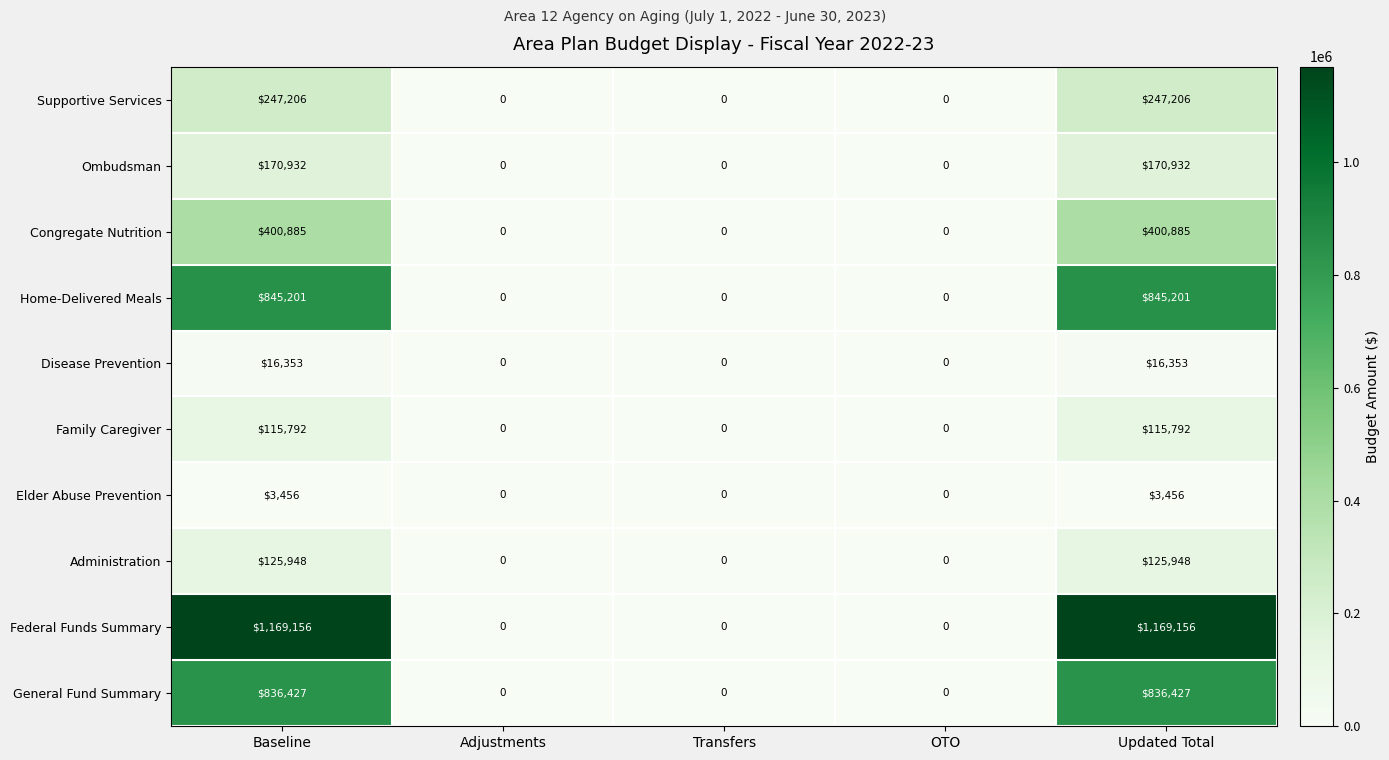

What is the maximum value shown in the chart?

1169156